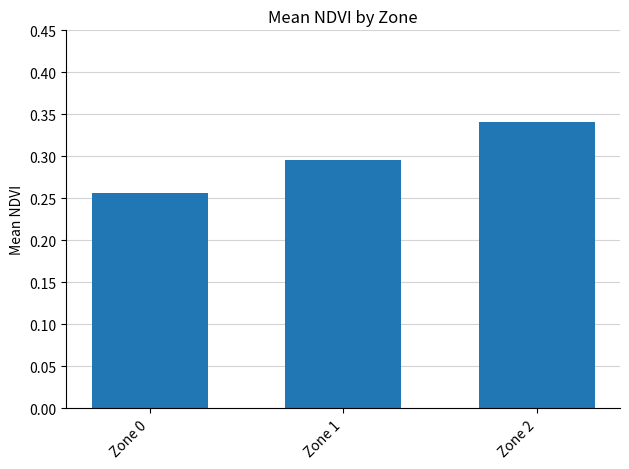

True or false: the data shows 0.3 at Zone 2.

True